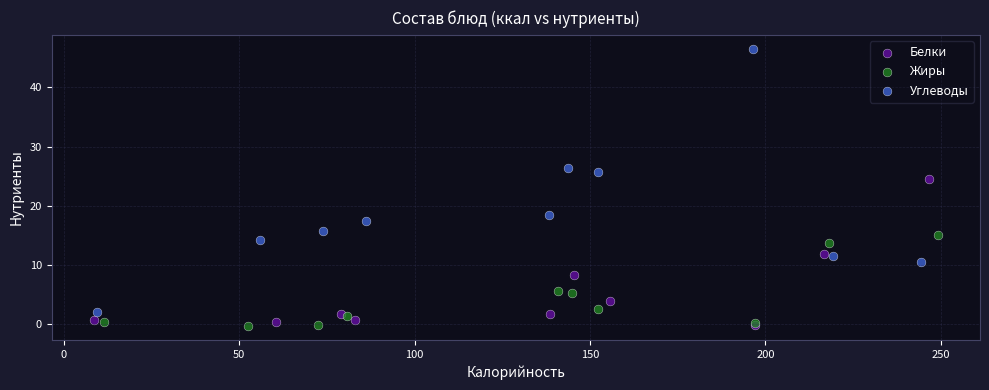

Which series has the widest spread of Y values?

Углеводы